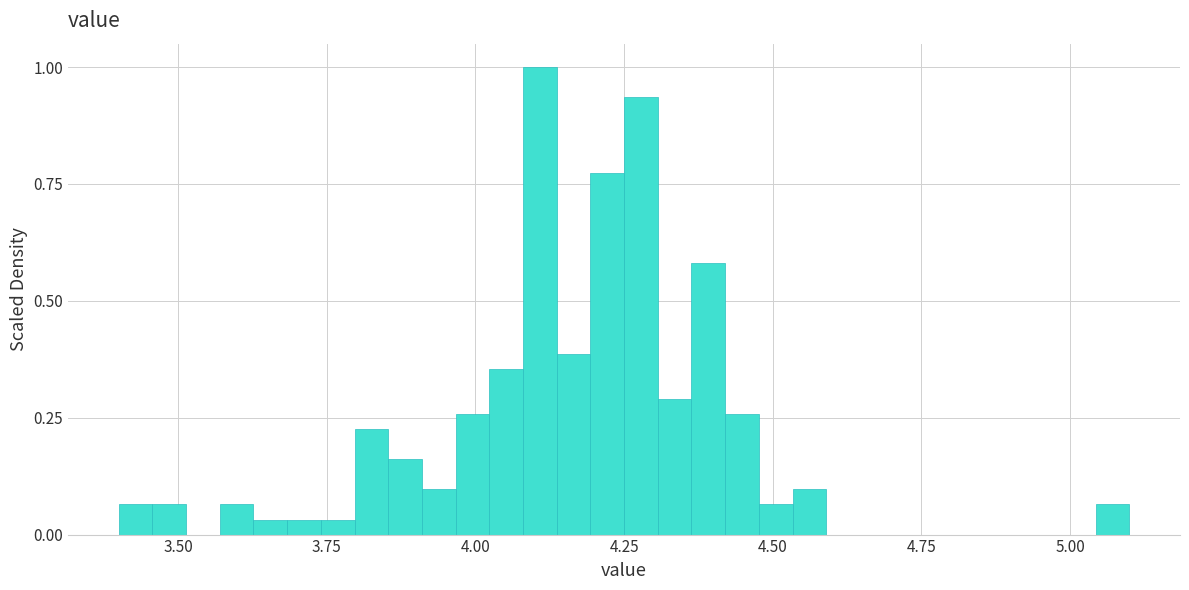

Read against the x-axis, roughly where is the centre of the tallest bar?

4.10